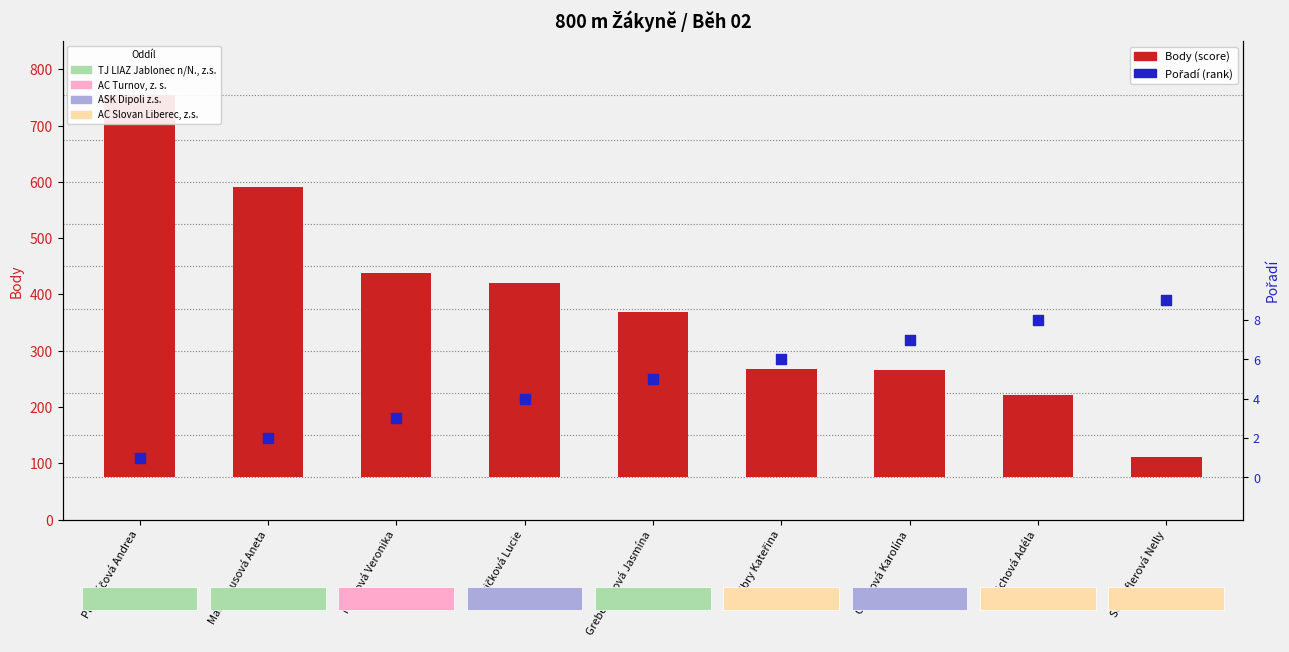

What is the total value across all series at Hlavičková Lucie?

561